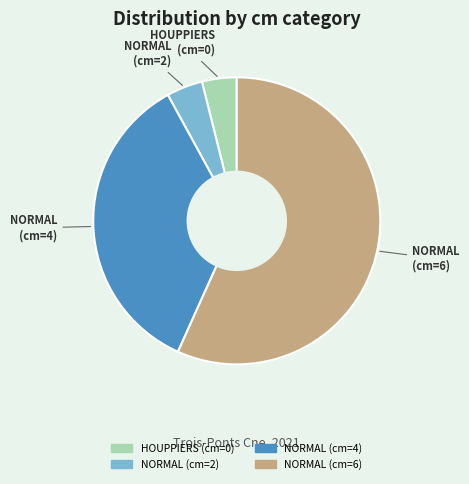

Do NORMAL (cm=2) and NORMAL (cm=4) together represent more than half of the pie?

No